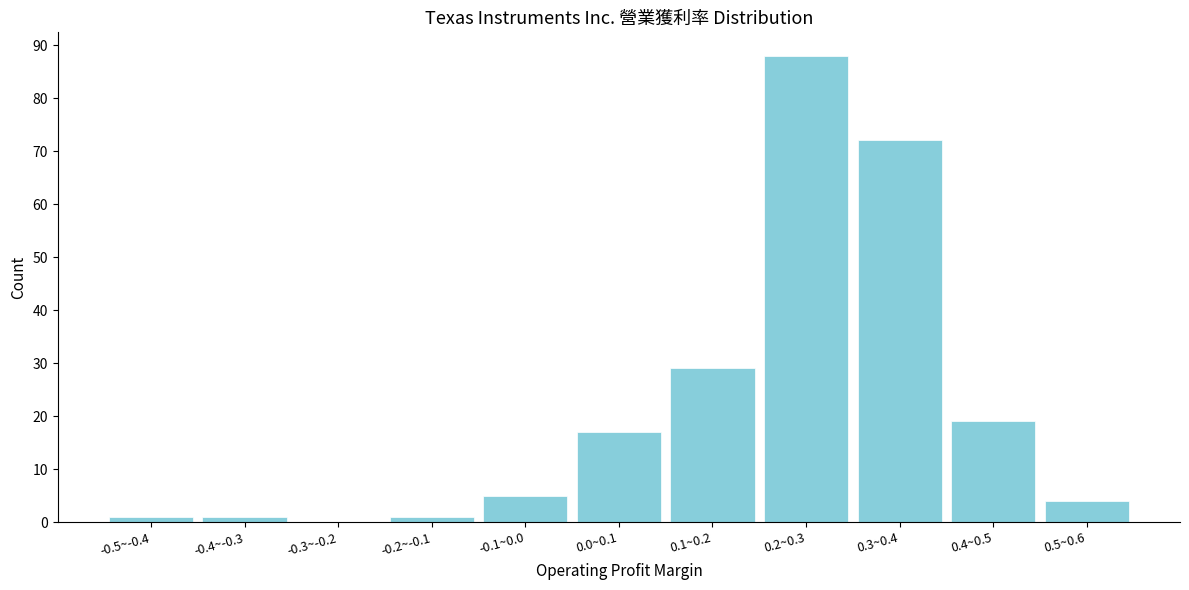

Reading left to right, transcribe all the data shown in this chart.

-0.5~-0.4=1	-0.4~-0.3=1	-0.3~-0.2=0	-0.2~-0.1=1	-0.1~0.0=5	0.0~0.1=17	0.1~0.2=29	0.2~0.3=88	0.3~0.4=72	0.4~0.5=19	0.5~0.6=4